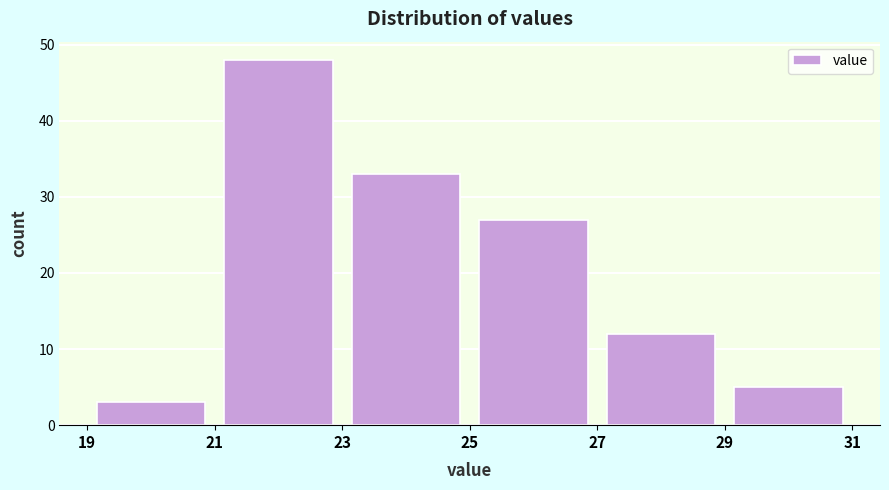

How tall is the bar that spans 27 to 29 on the x-axis? The values are not printed on the chart, so give them approximately, as read against the axis.

12